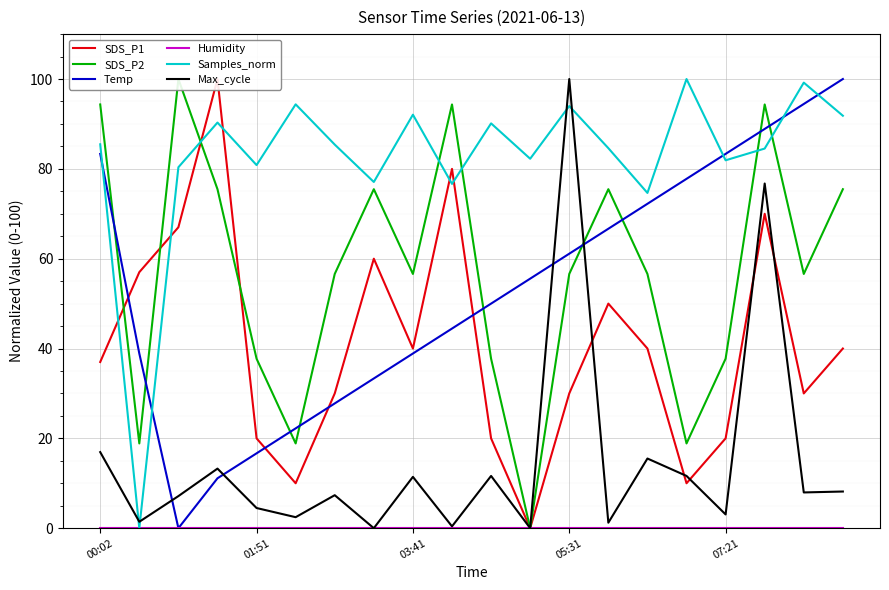

What is the maximum value for Temp?

100.0